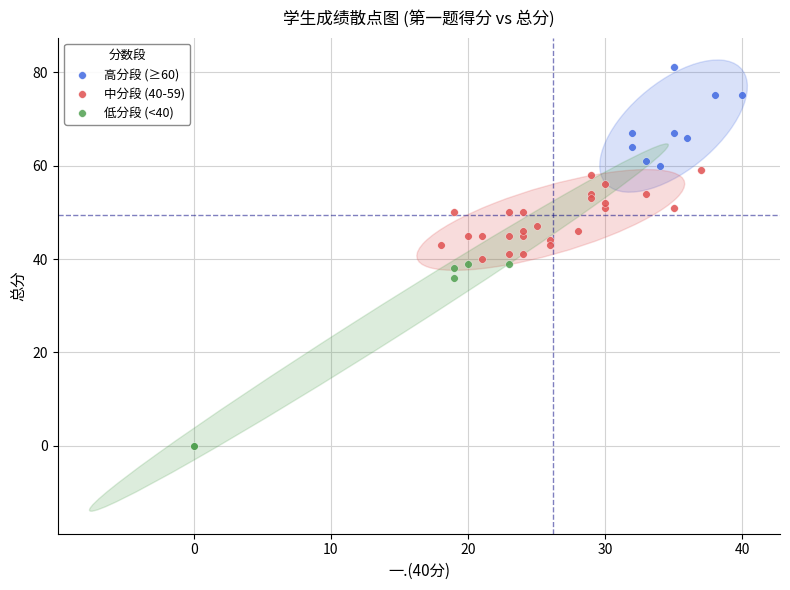

Which series reaches the minimum Y coordinate?

低分段 (<40)